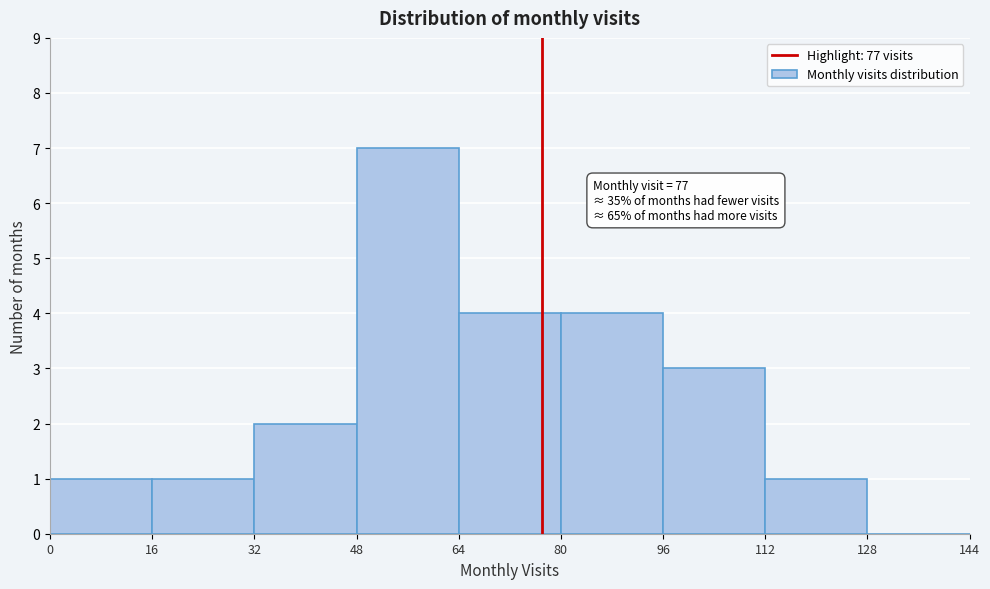

Which range on the x-axis has the tallest bar?

48 to 64